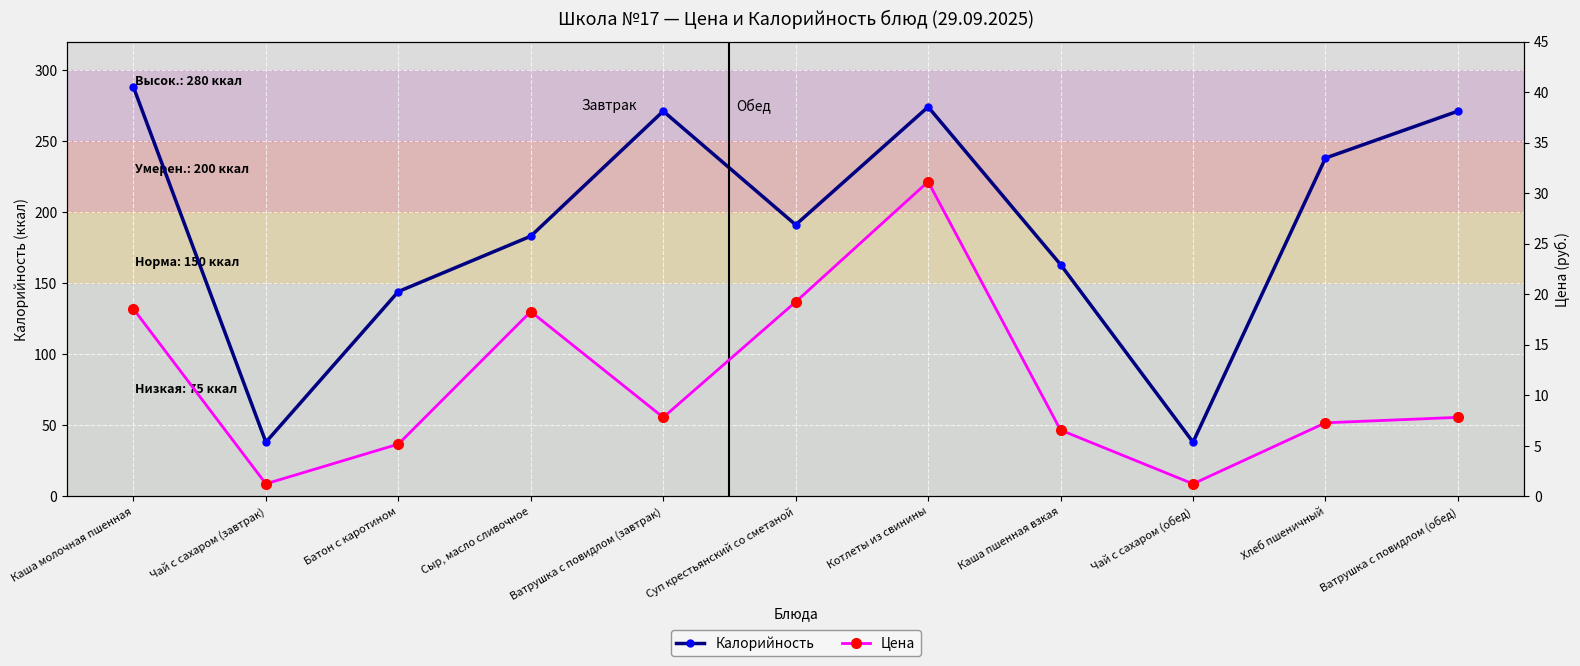

List the labels in order of Цена value, largest first.

Котлеты из свинины, Суп крестьянский со сметаной, Каша молочная пшенная, Сыр, масло сливочное, Ватрушка с повидлом (завтрак), Ватрушка с повидлом (обед), Хлеб пшеничный, Каша пшенная взкая, Батон с каротином, Чай с сахаром (завтрак), Чай с сахаром (обед)